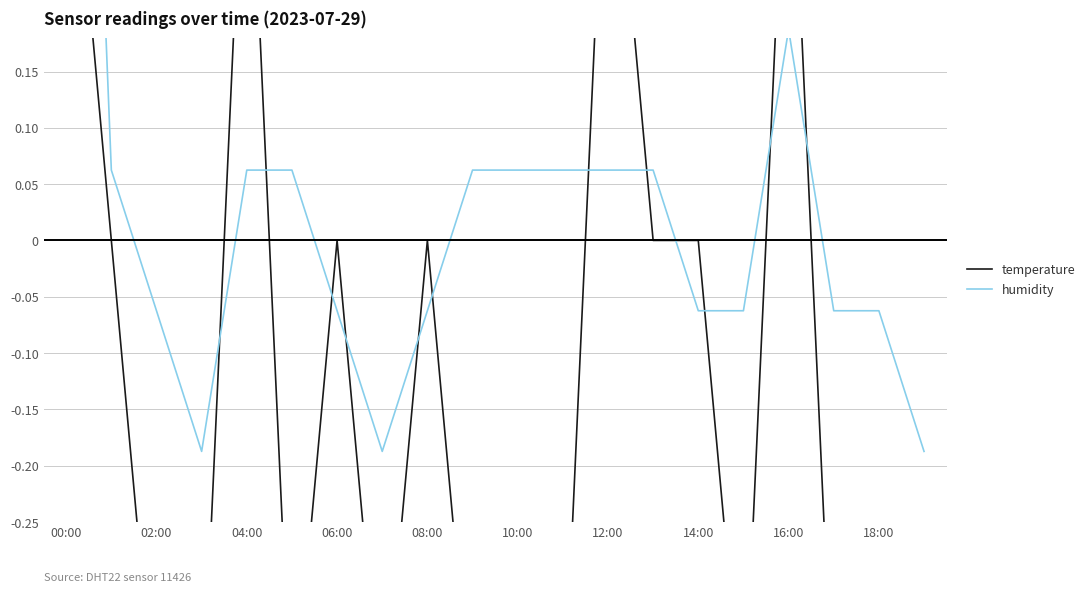

How many temperature values are between 0 and 1?

9